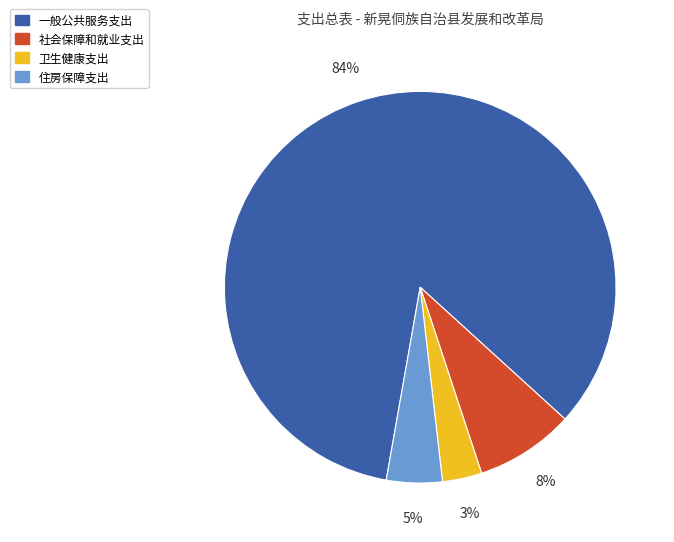

To the nearest percent, what percentage of the pie is 社会保障和就业支出?

8%